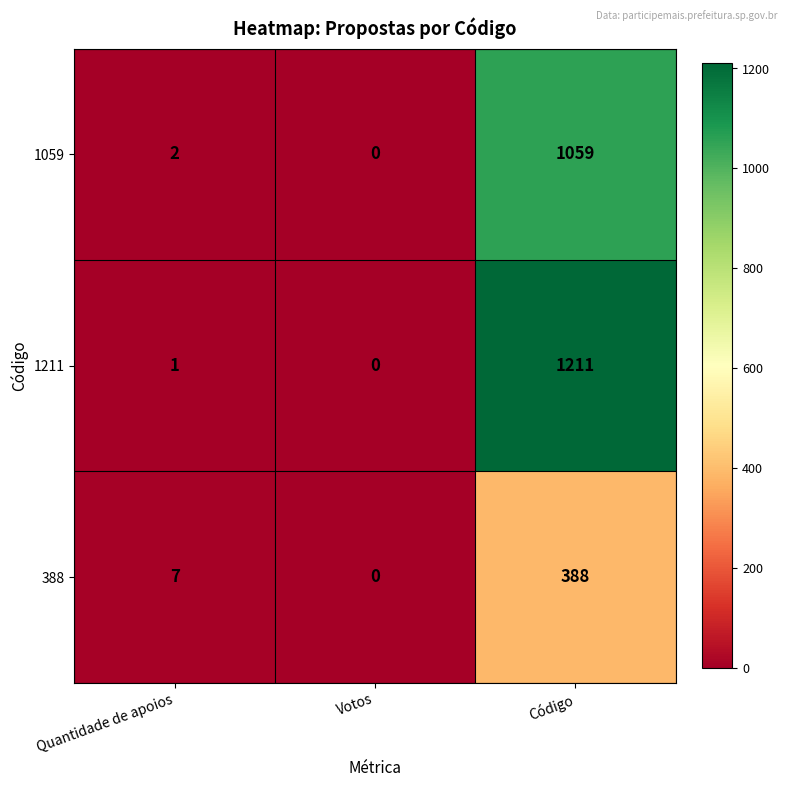

Reading left to right, list all the values displayed in this chart.

1059: 2	0	1059
1211: 1	0	1211
388: 7	0	388